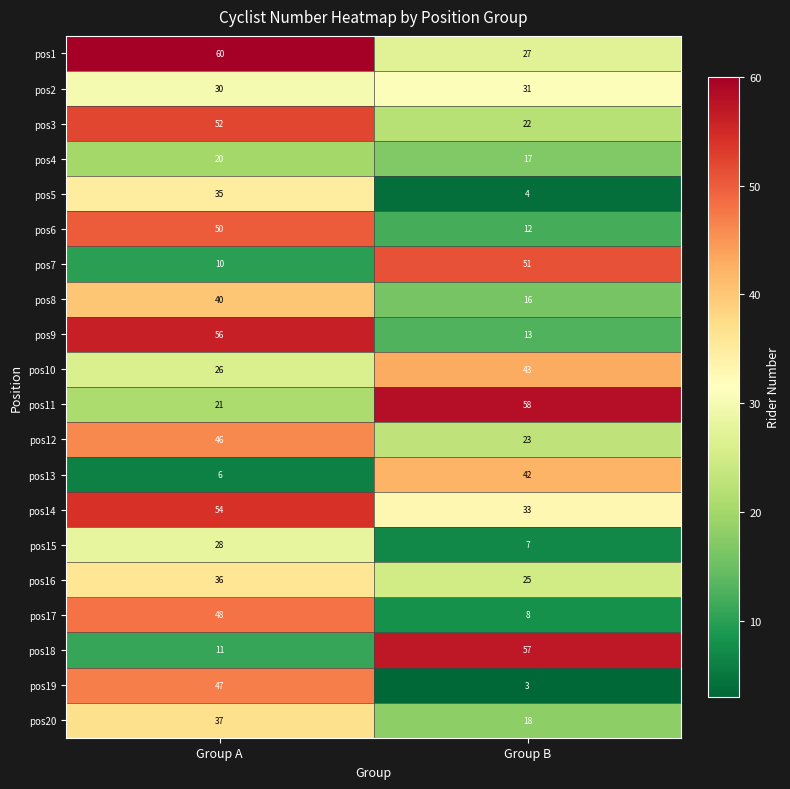

At which category is the sum across all series the highest?

Group A